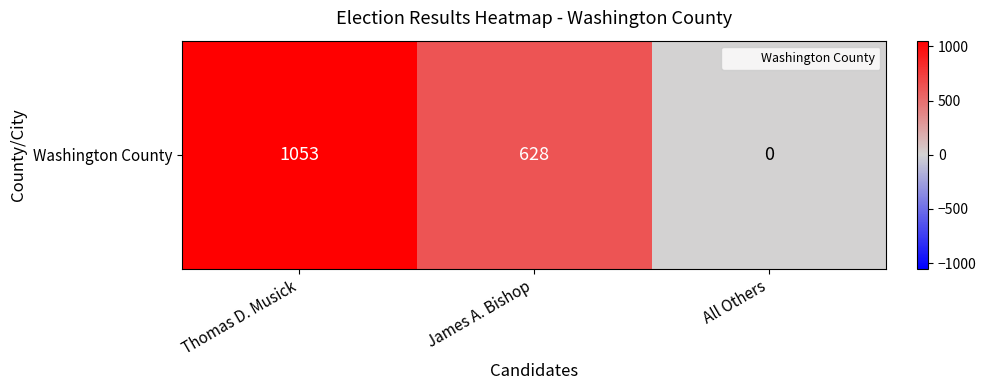

What is the average value?

560